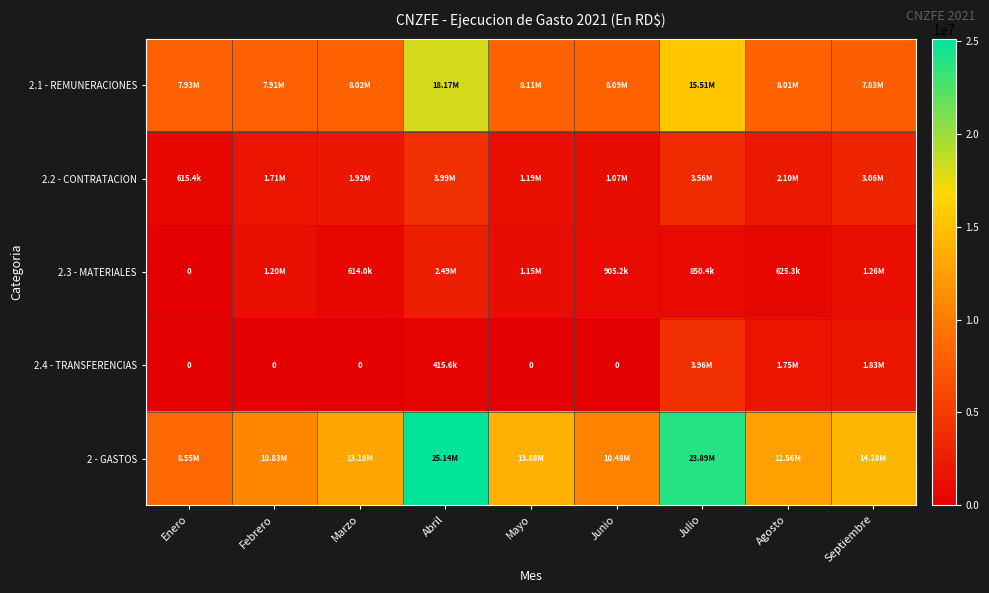

What is the total value across all series at Septiembre?

28267101.3